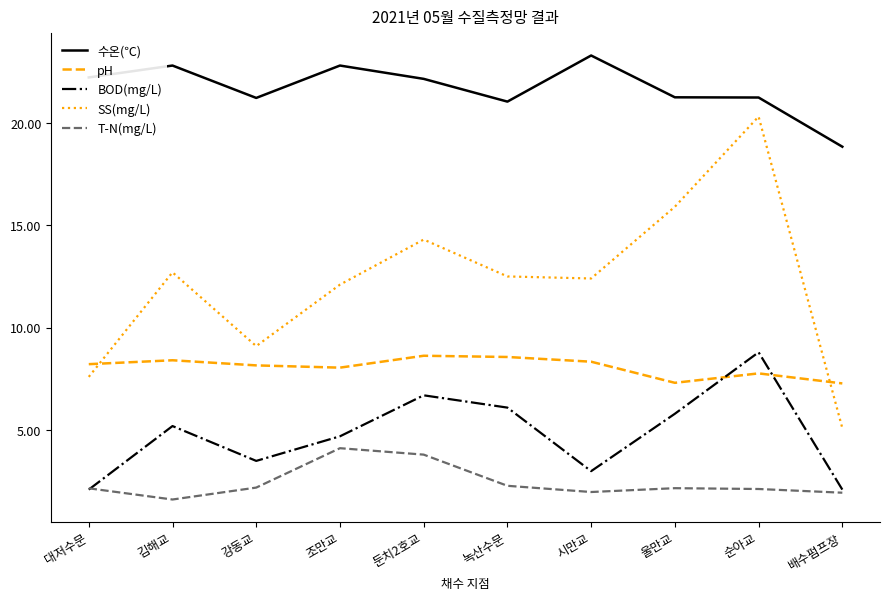

Does the chart have visible grid lines?

No